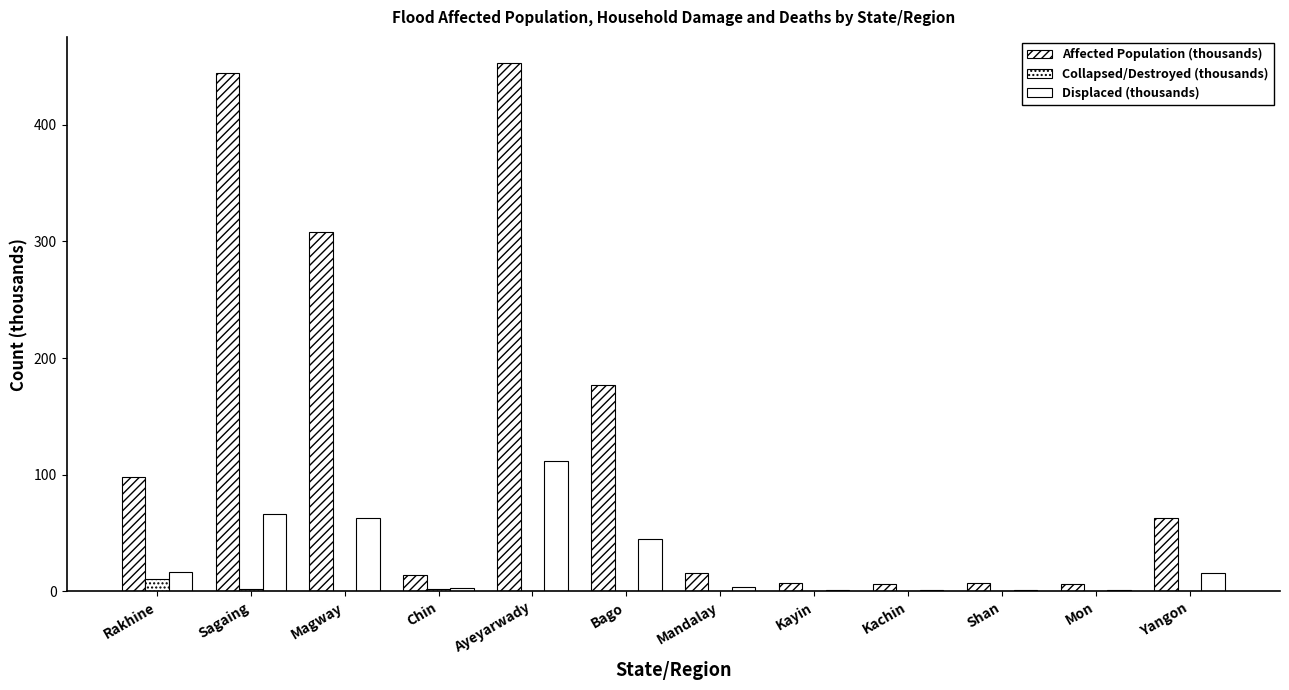

How many groups of bars are there?

12